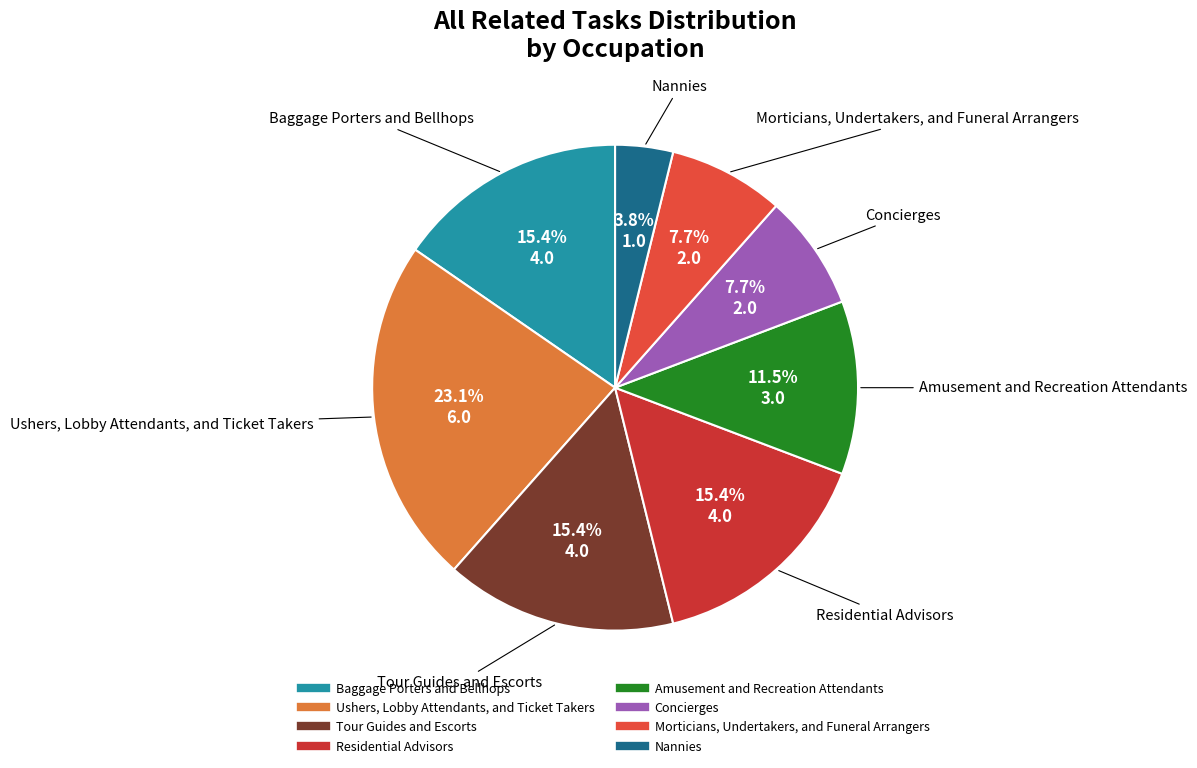

True or false: Morticians, Undertakers, and Funeral Arrangers accounts for 17% of the total.

False